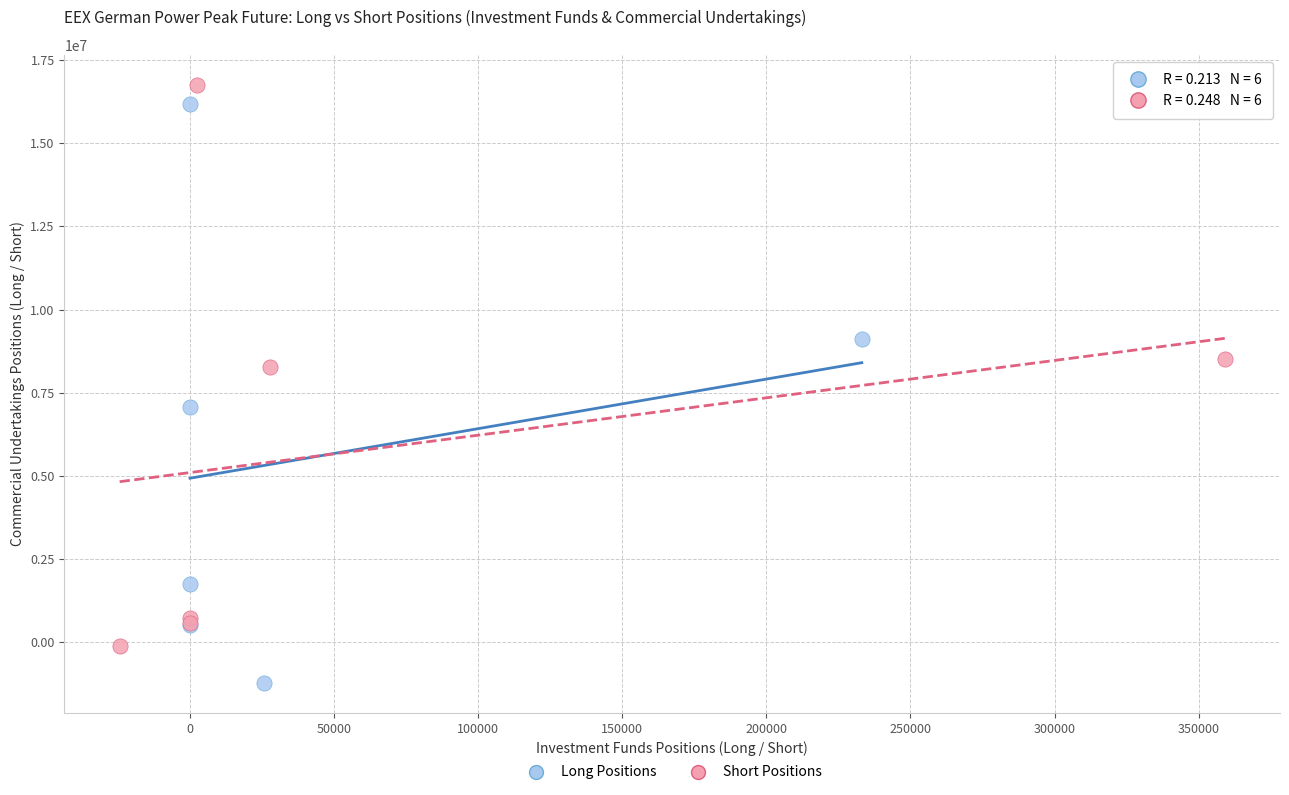

Which series reaches the minimum Y coordinate?

Long Positions